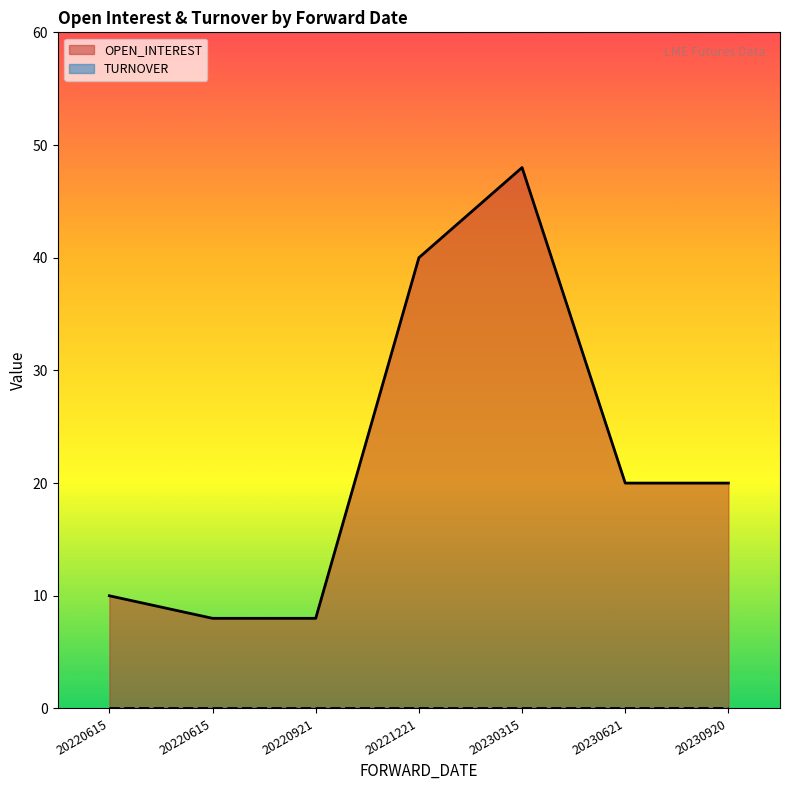

What is the difference between the maximum and second lowest values?

40